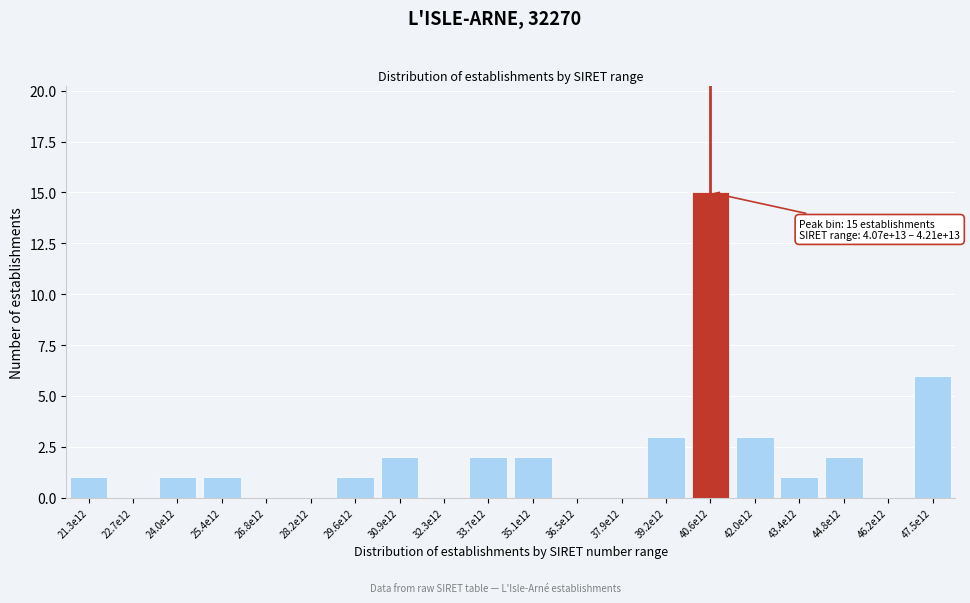

Reading left to right, list all the values displayed in this chart.

21.3e12=1	22.7e12=0	24.0e12=1	25.4e12=1	26.8e12=0	28.2e12=0	29.6e12=1	30.9e12=2	32.3e12=0	33.7e12=2	35.1e12=2	36.5e12=0	37.9e12=0	39.2e12=3	40.6e12=15	42.0e12=3	43.4e12=1	44.8e12=2	46.2e12=0	47.5e12=6